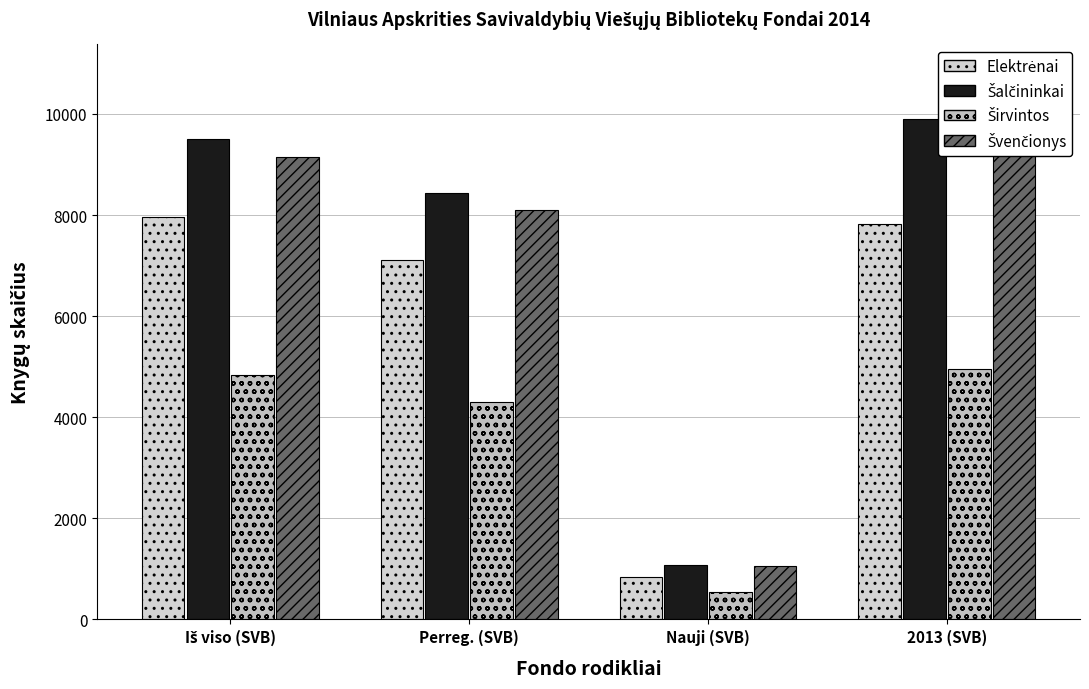

What is the difference between the second highest and second lowest values in the Šalčininkai series?

1069